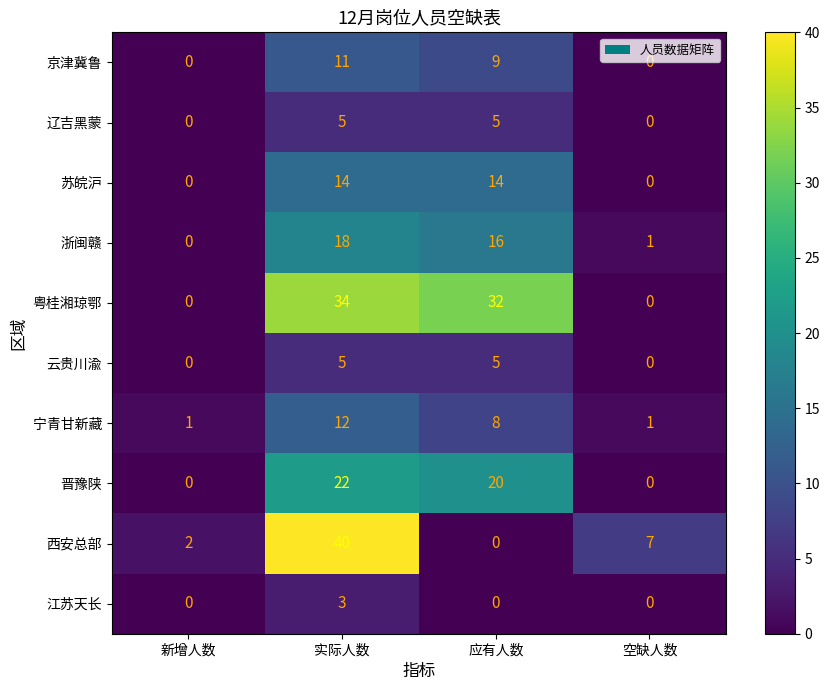

Which series changed the most between 新增人数 and 应有人数?

粤桂湘琼鄂